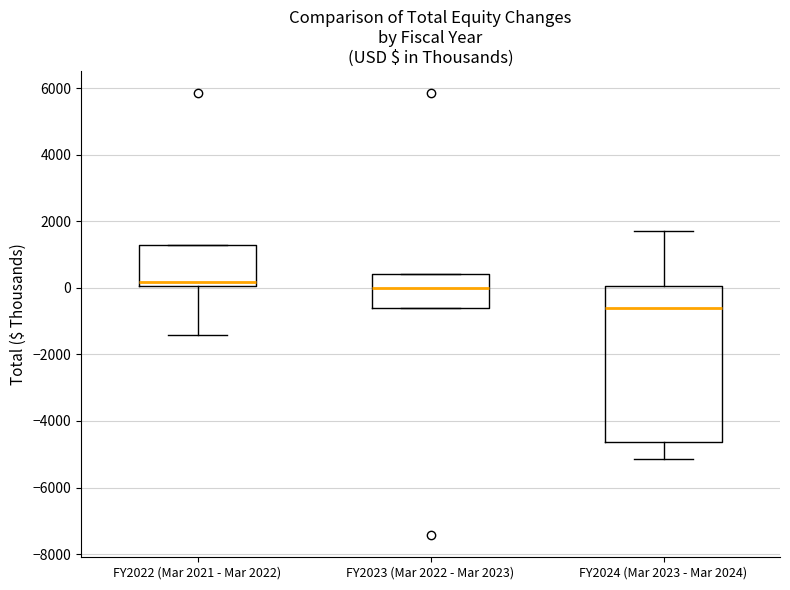

Comparing the boxes themselves (not the whiskers), which one is the tallest?

FY2024 (Mar 2023 - Mar 2024)